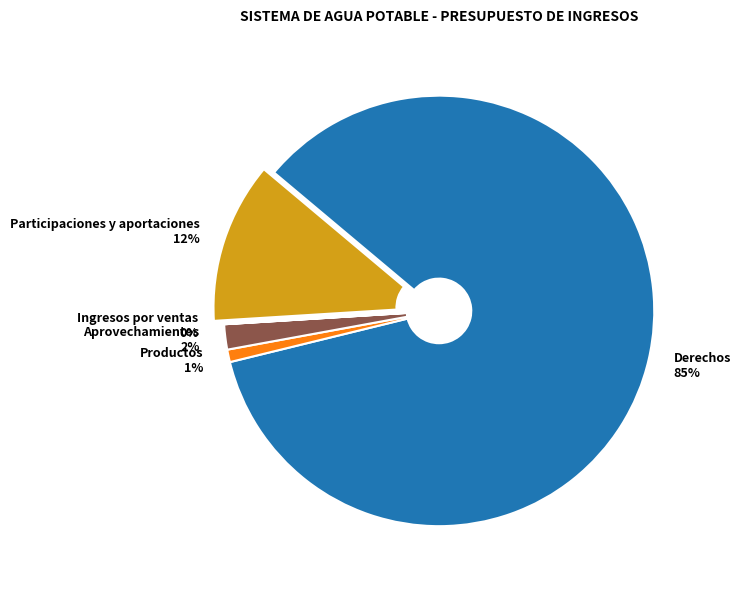

To the nearest percent, what is the difference between the Aprovechamientos and Productos slice percentages?

1%